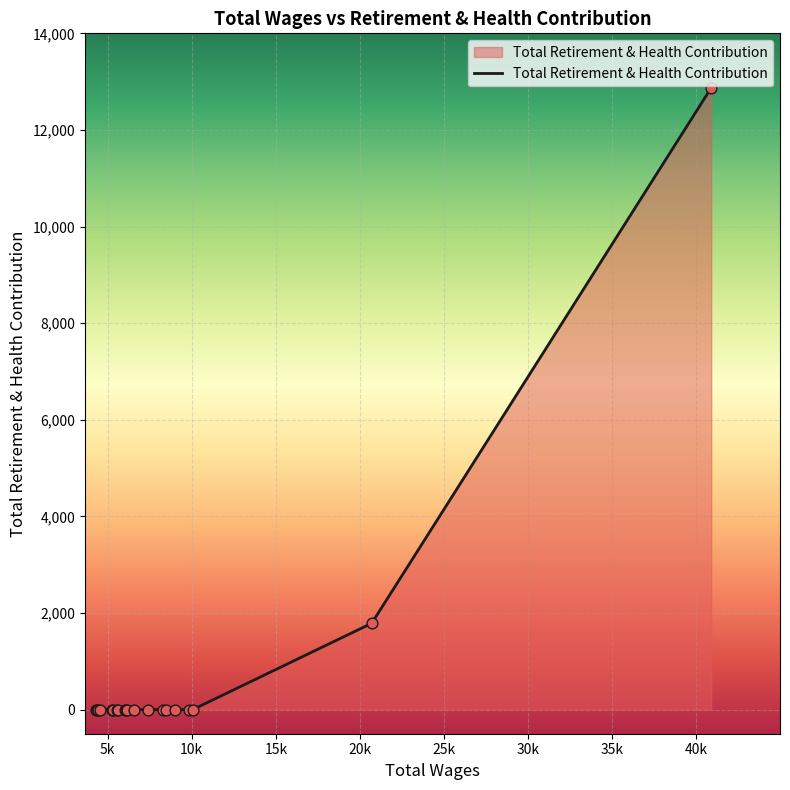

What is the maximum value shown in the chart?

12872